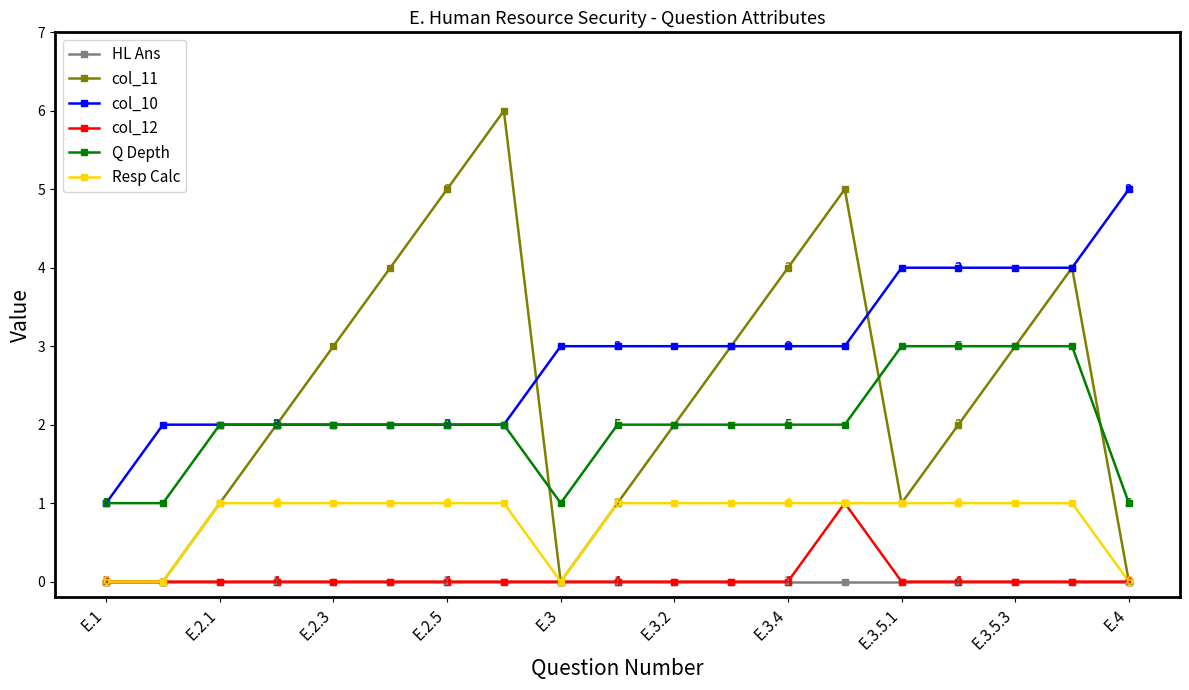

What is the greatest value displayed?

6